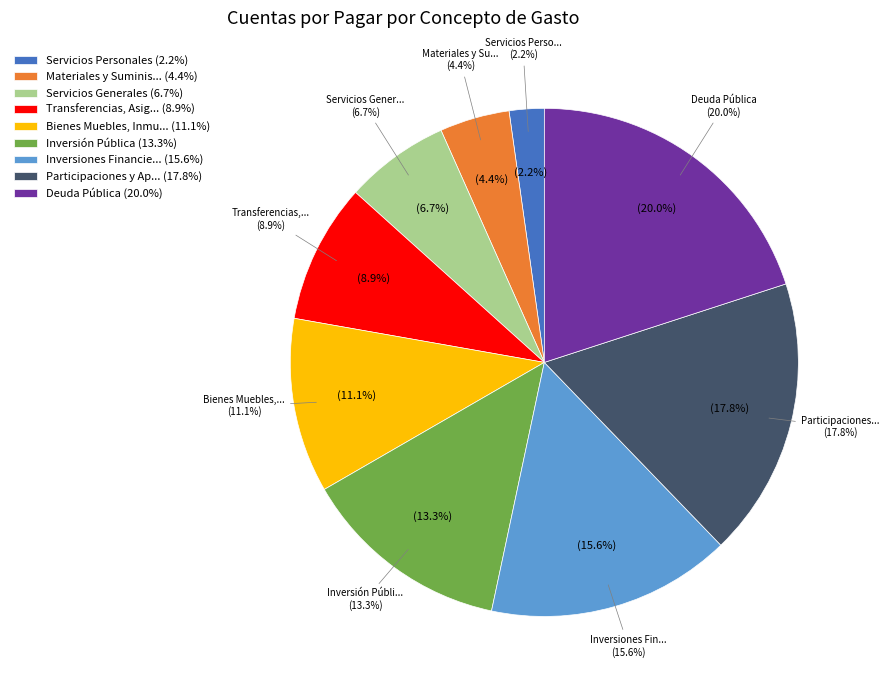

Is it true that Inversión Pública is 13% of the pie?

True